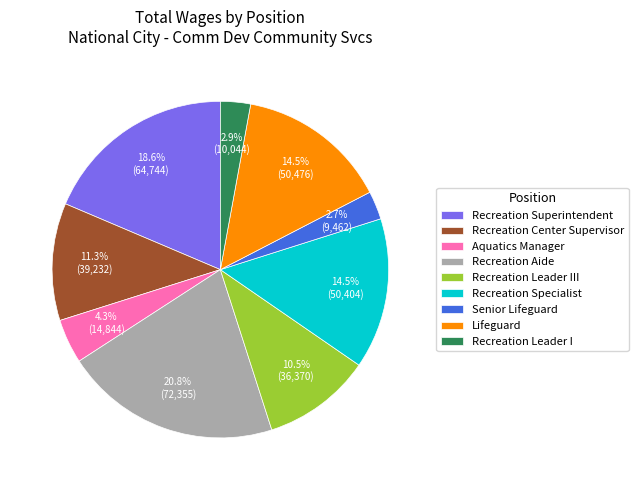

To the nearest percent, what is the difference between the Recreation Leader III and Lifeguard slice percentages?

4%